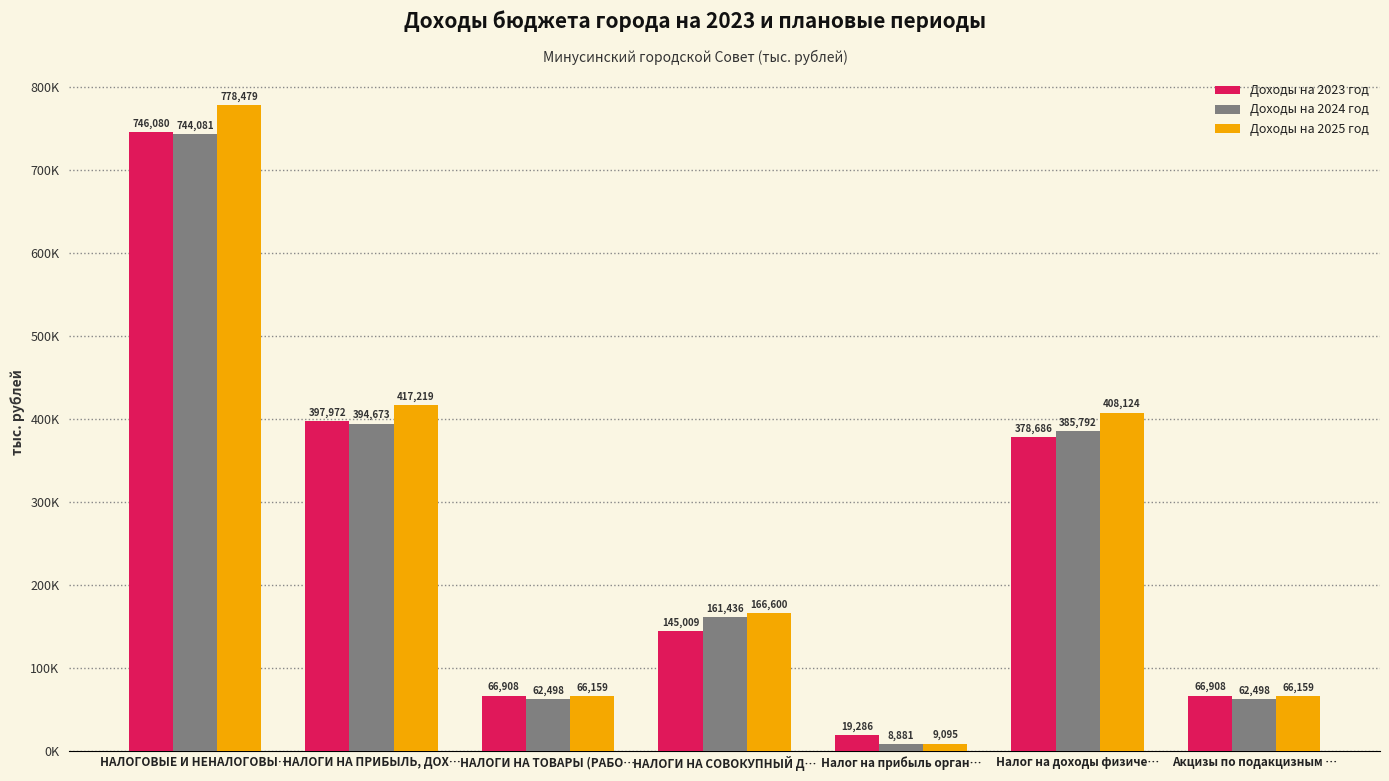

Reading right to left, list all the values displayed in this chart.

Доходы на 2023 год: 66908.1	378686.1	19286.0	145009.1	66908.1	397972.1	746080.0
Доходы на 2024 год: 62497.8	385792.0	8881.2	161435.7	62497.8	394673.2	744081.3
Доходы на 2025 год: 66159.3	408123.8	9095.1	166599.6	66159.3	417218.9	778479.2